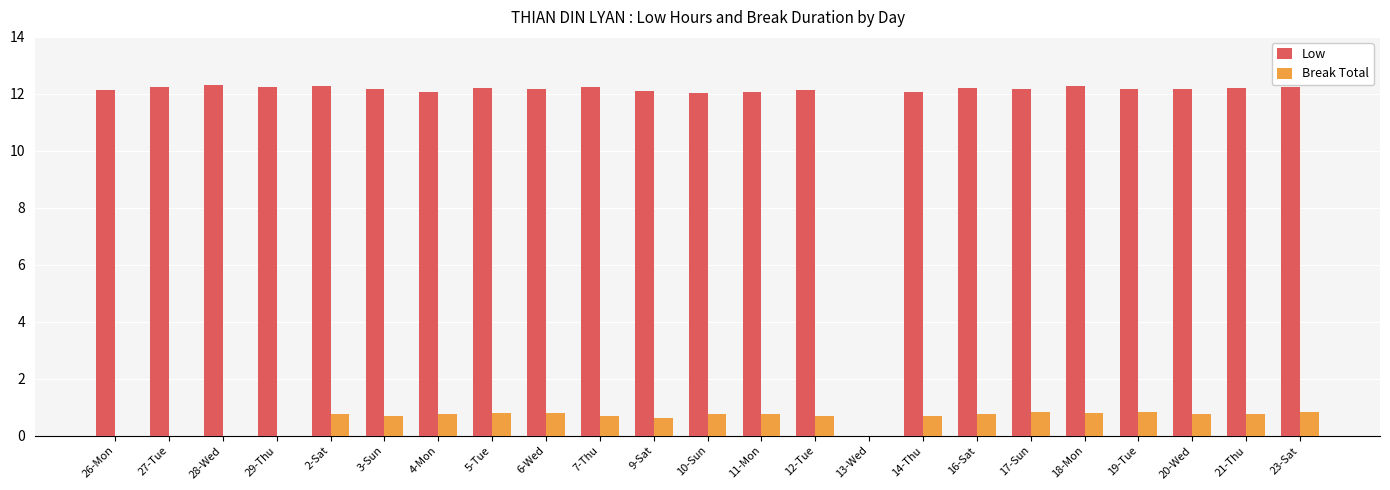

What is the sum of all Break Total values?

13.5